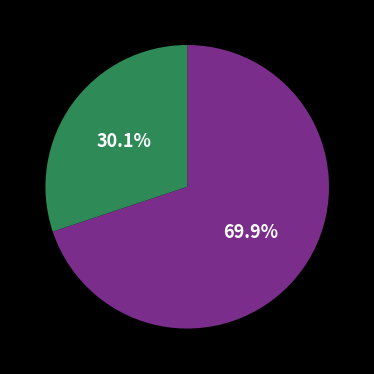

Is there any slice that represents more than half of the pie?

Yes